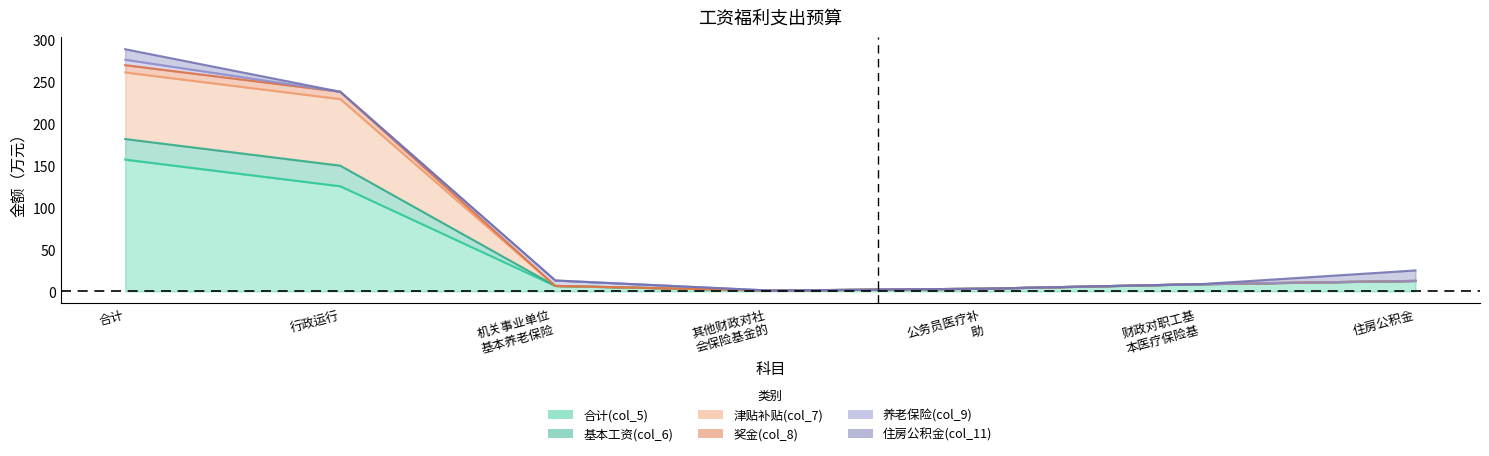

The value of 合计(col_5) at 合计 is 157.3. True or false?

True